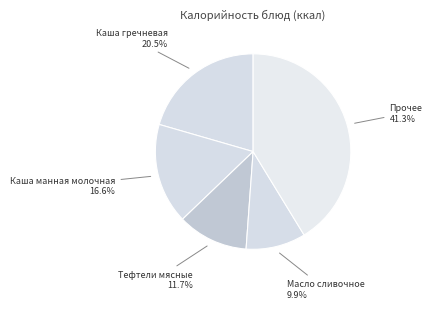

Count the number of slices in the pie.

5